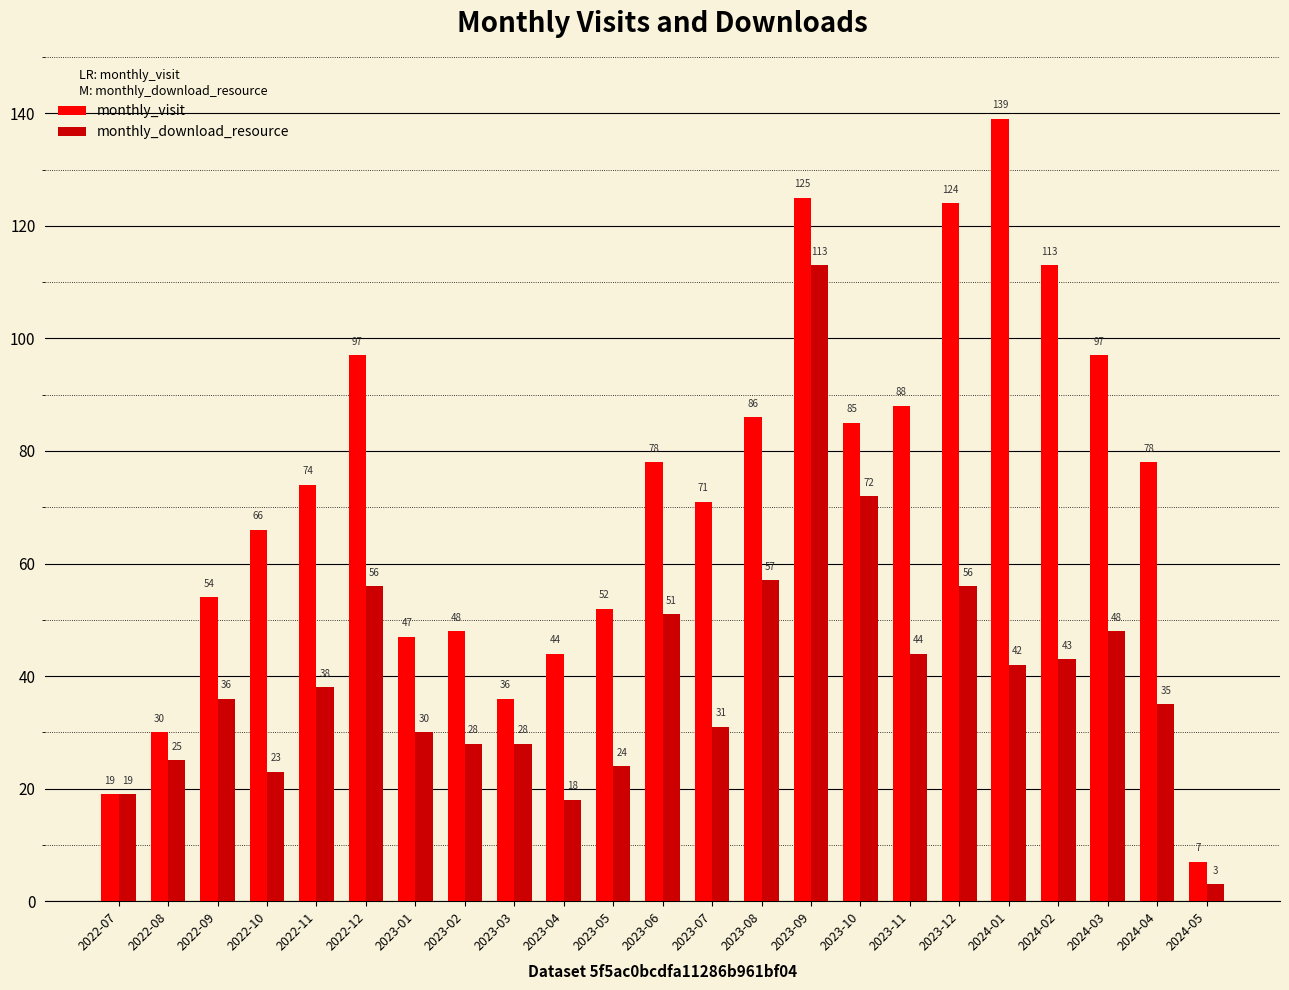

Reading right to left, transcribe all the data shown in this chart.

monthly_visit: 2024-05=7	2024-04=78	2024-03=97	2024-02=113	2024-01=139	2023-12=124	2023-11=88	2023-10=85	2023-09=125	2023-08=86	2023-07=71	2023-06=78	2023-05=52	2023-04=44	2023-03=36	2023-02=48	2023-01=47	2022-12=97	2022-11=74	2022-10=66	2022-09=54	2022-08=30	2022-07=19
monthly_download_resource: 2024-05=3	2024-04=35	2024-03=48	2024-02=43	2024-01=42	2023-12=56	2023-11=44	2023-10=72	2023-09=113	2023-08=57	2023-07=31	2023-06=51	2023-05=24	2023-04=18	2023-03=28	2023-02=28	2023-01=30	2022-12=56	2022-11=38	2022-10=23	2022-09=36	2022-08=25	2022-07=19